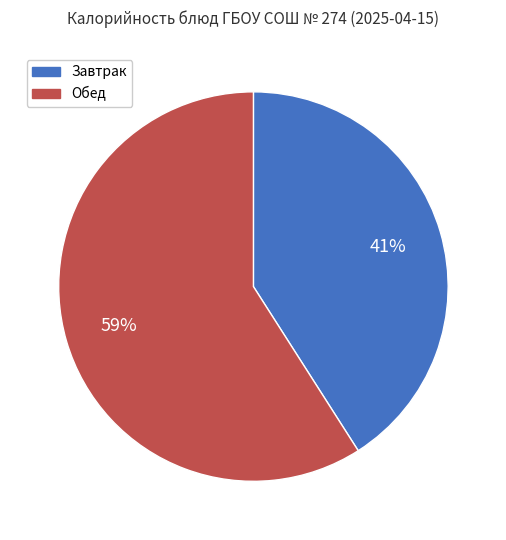

Which category has the biggest portion of the pie?

Обед